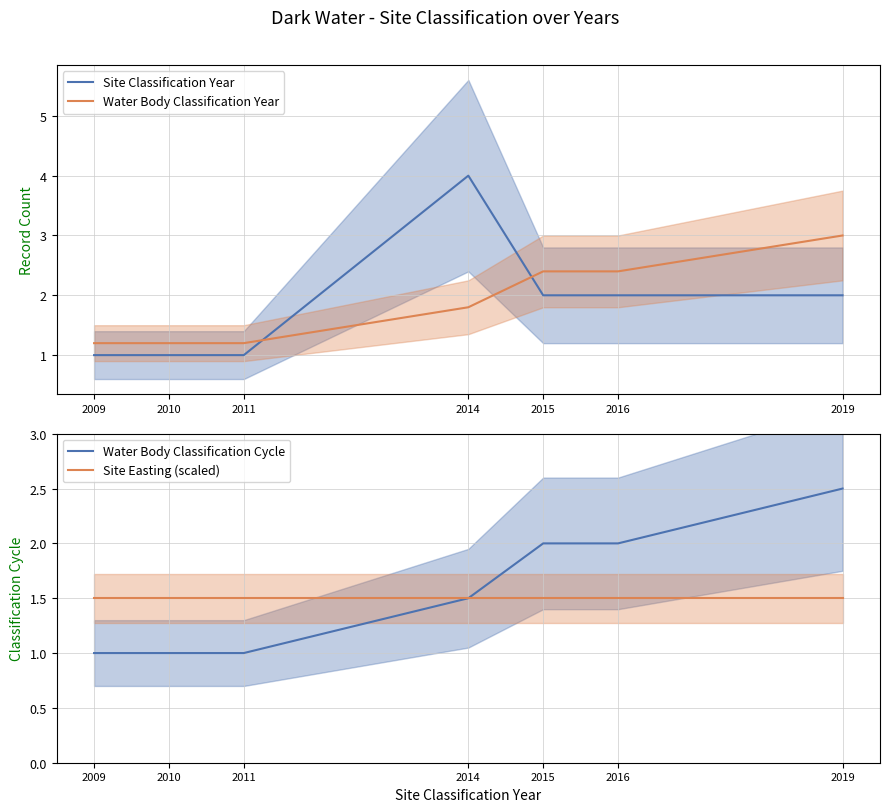

True or false: Water Body Classification Cycle and Water Body Classification Year intersect in this chart.

False